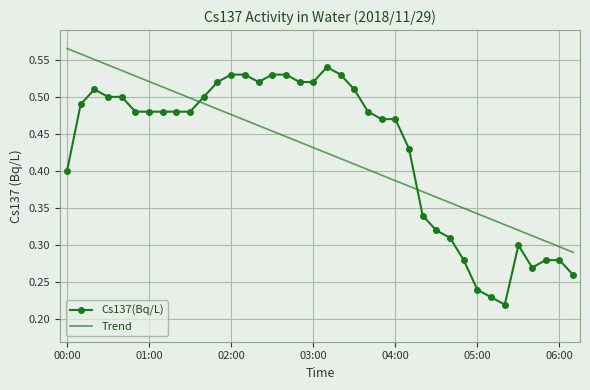

Rank the series by their maximum value, from lowest to highest.

Cs137(Bq/L), Trend